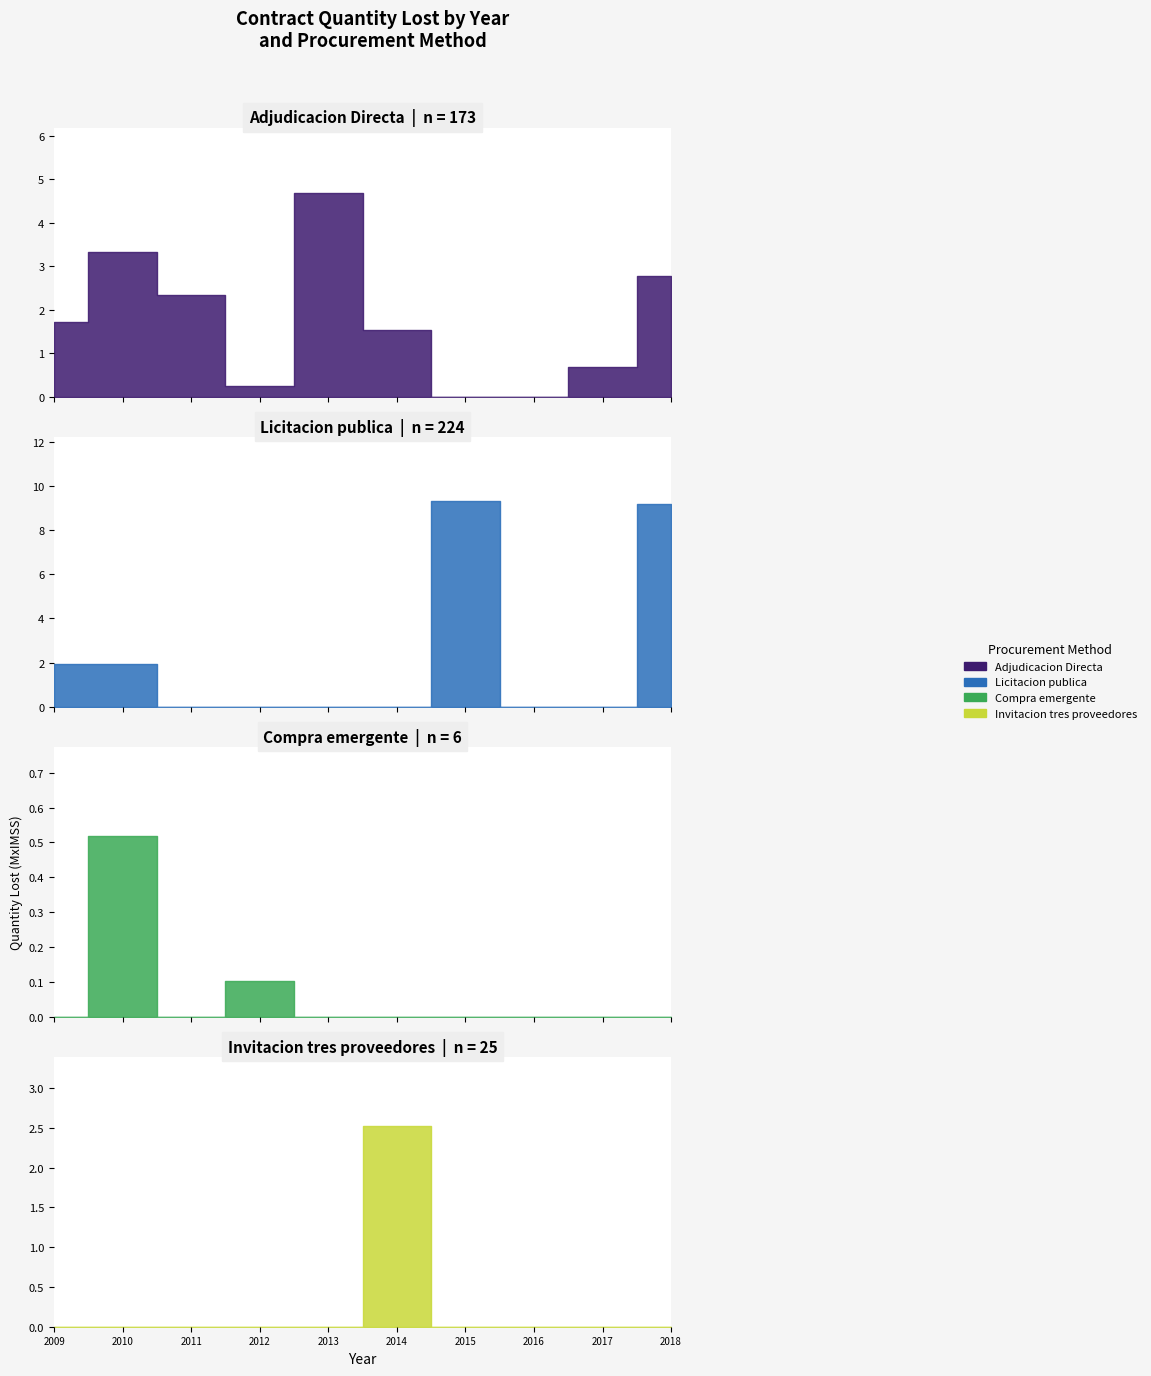

What is the value of the Licitacion publica point at the 7th from the left?

9.3